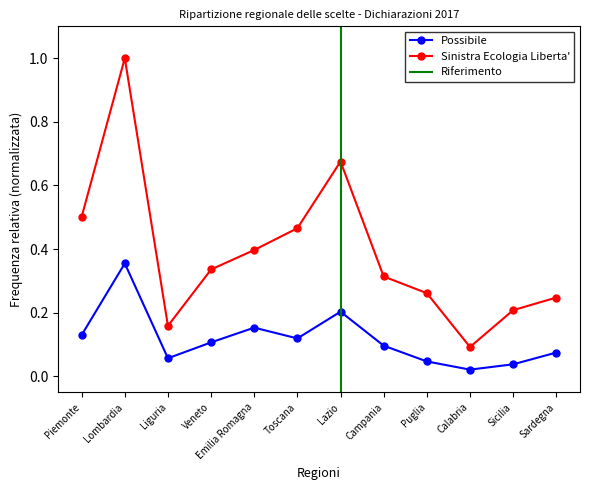

What is the average value of the Possibile series?

0.1